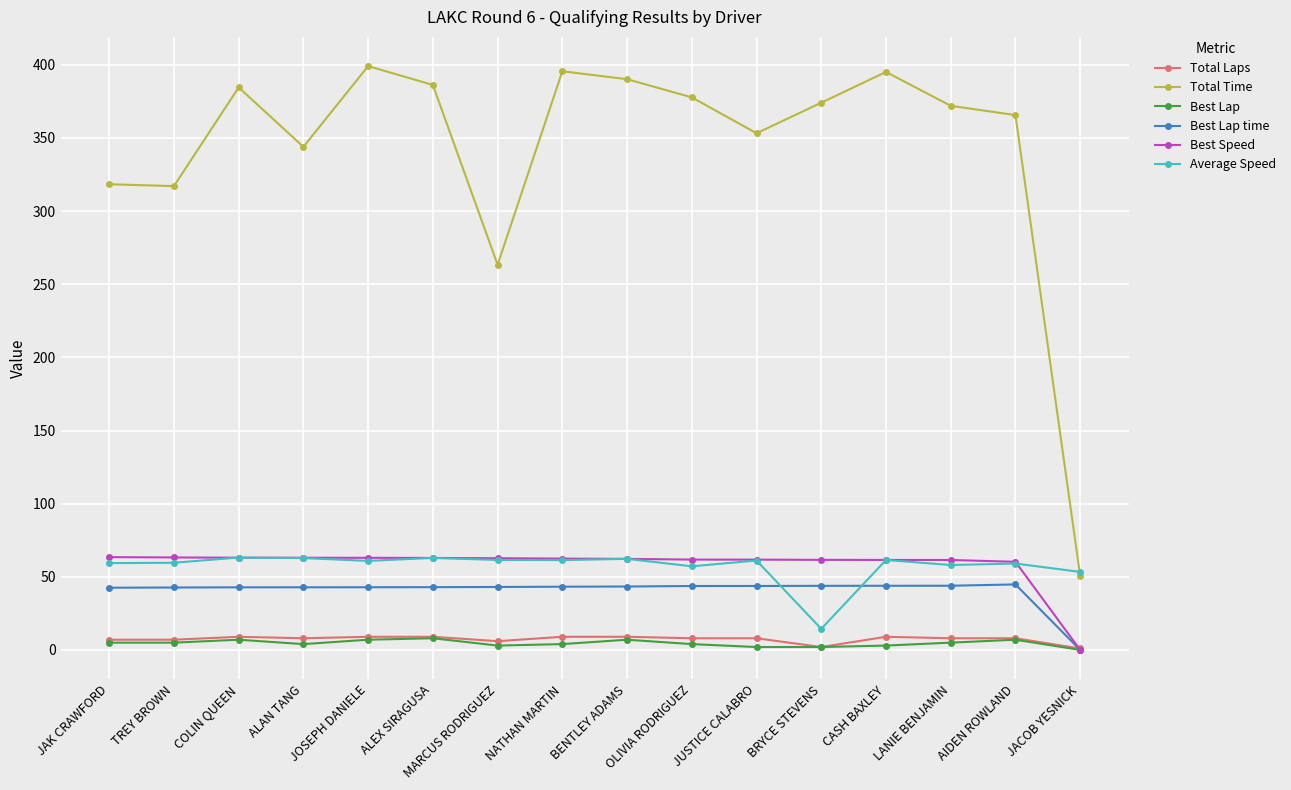

What is the difference between the maximum and minimum values in the Total Time series?

348.5